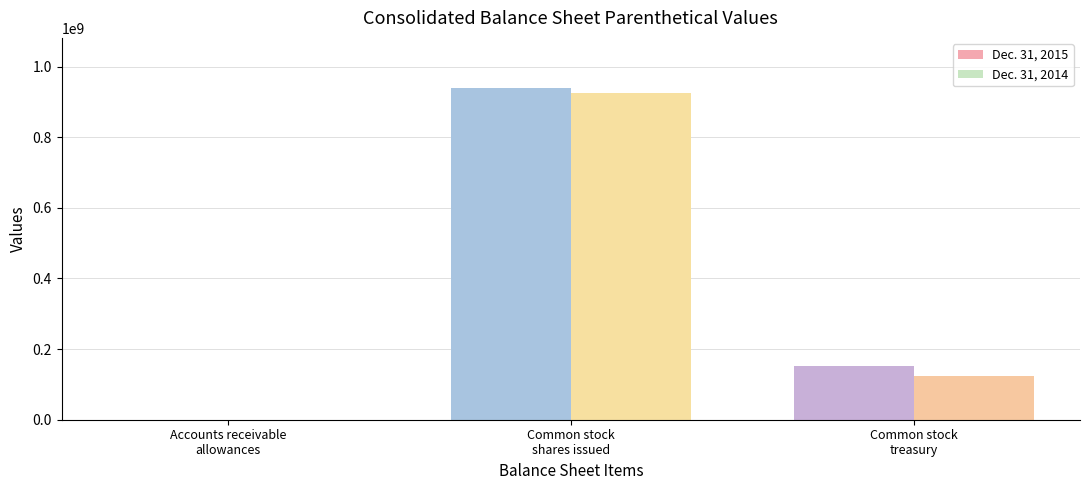

What value does the Dec. 31, 2014 series have at Common stock
treasury?

124600000.0